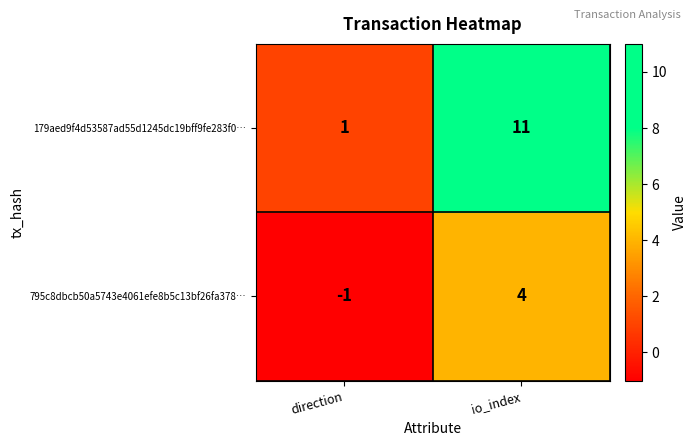

At how many categories does at least one series exceed 5?

1